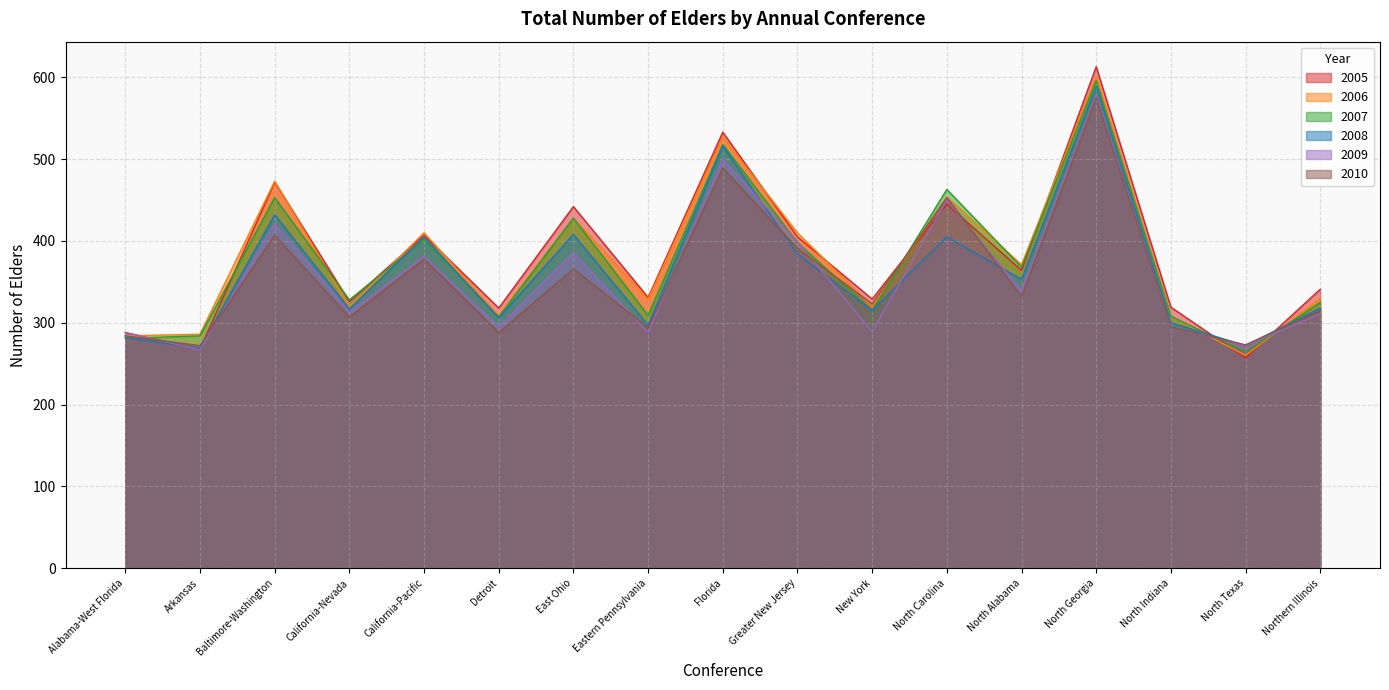

Where is the first local minimum for 2009?

Arkansas